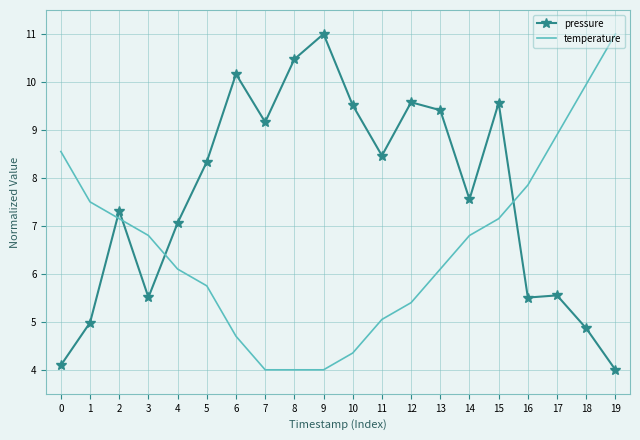

What is the spread (max minus min) of values at 13?

3.3